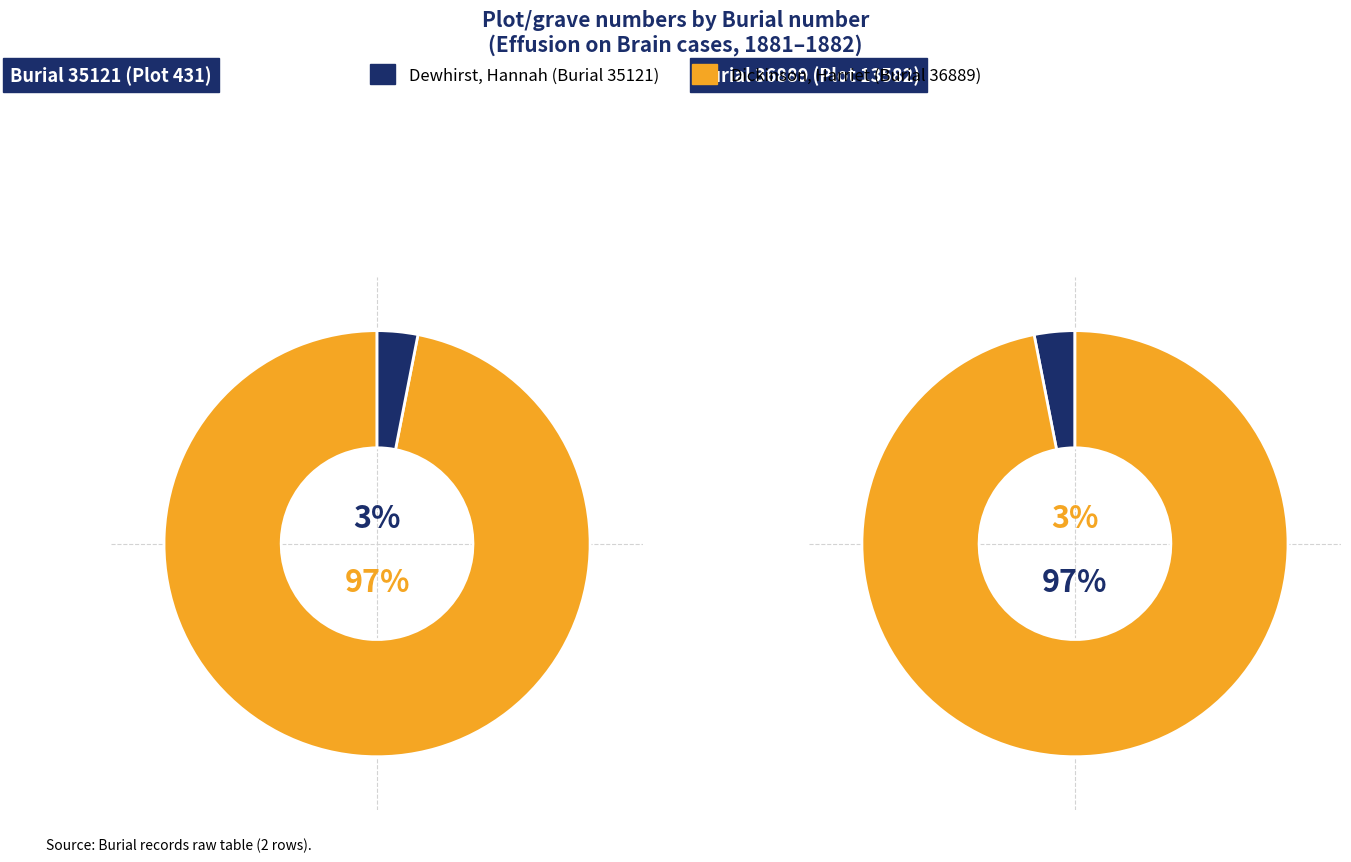

To the nearest percent, what is the combined percentage of 36889 and 35121?

100%